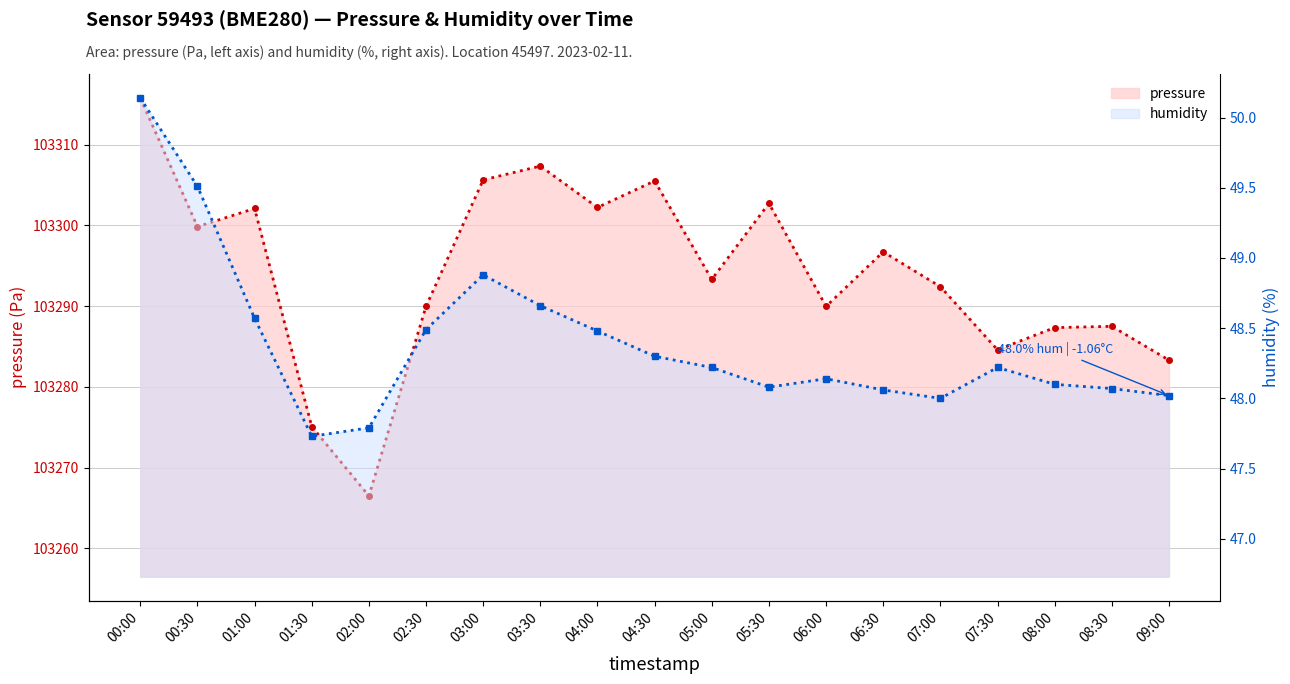

What is the lowest value of the humidity (dotted) series?

47.7